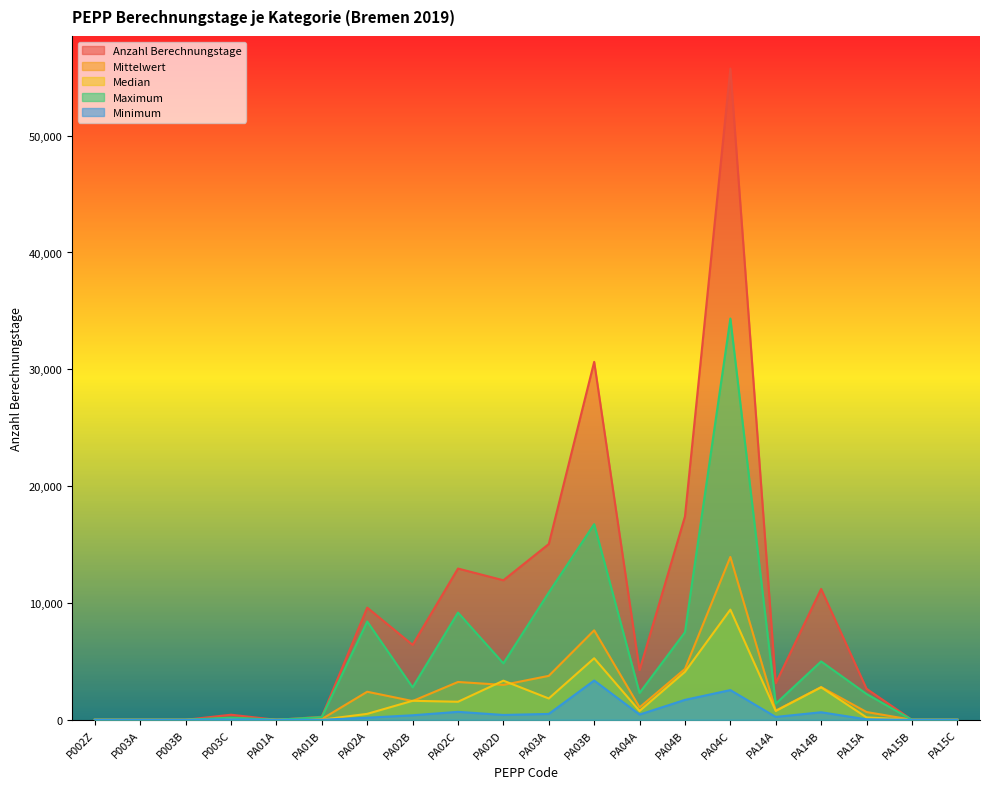

Rank the series at PA02D from highest to lowest value.

Anzahl Berechnungstage, Maximum, Median, Mittelwert, Minimum